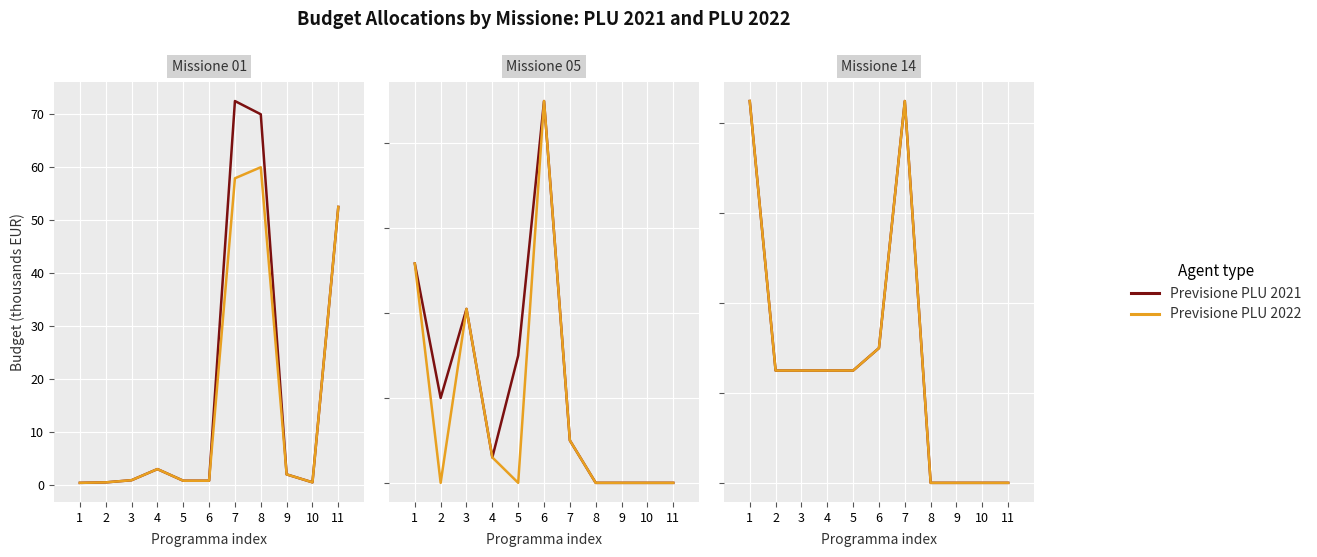

True or false: Previsione PLU 2022 and Previsione PLU 2021 cross at least once.

False